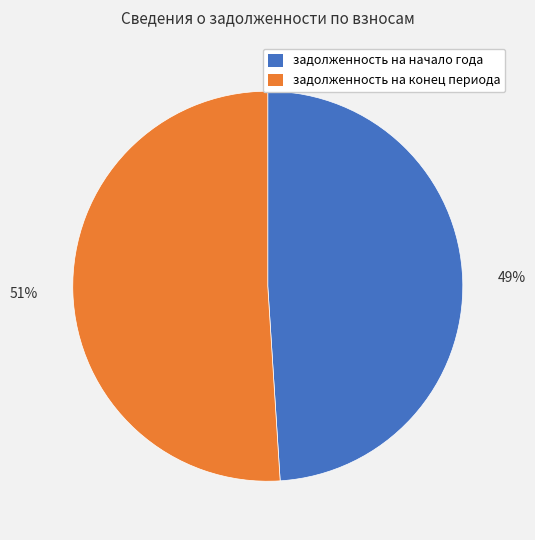

To the nearest percent, what is the difference between the largest and smallest slice percentages?

2%